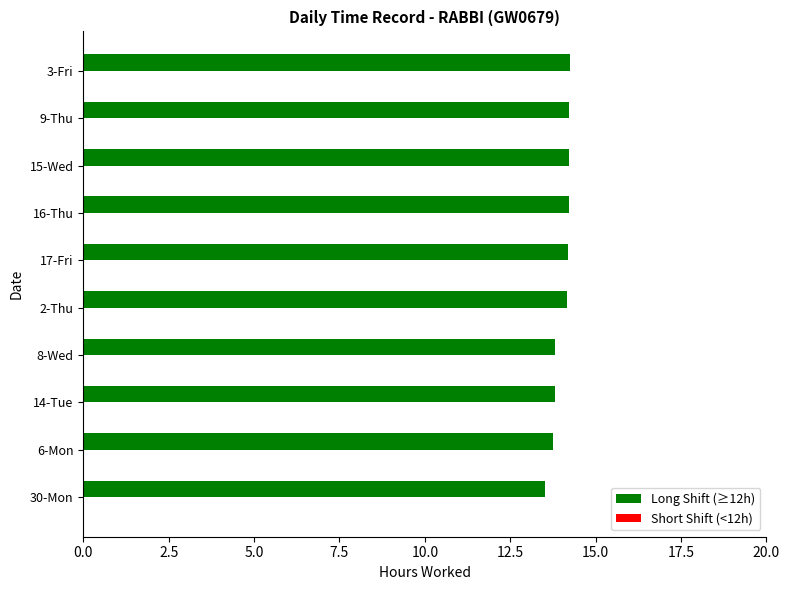

Reading bottom to top, transcribe all the data shown in this chart.

13.5	13.8	13.8	13.8	14.2	14.2	14.2	14.2	14.2	14.2